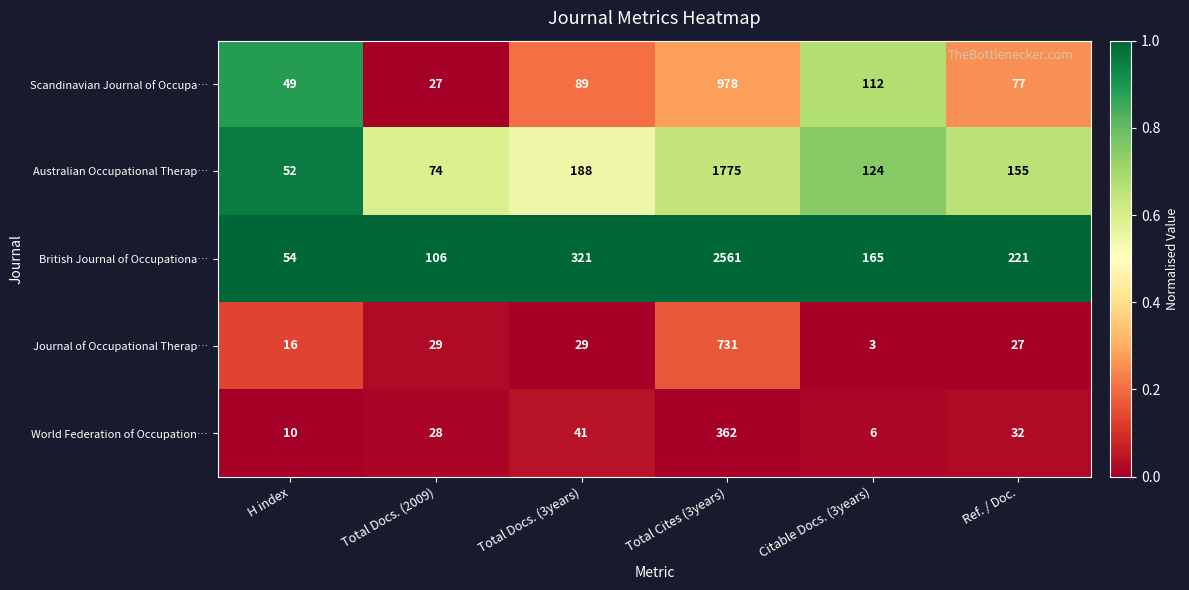

At which label does Australian Occupational Therap… first exceed 155?

Total Docs. (3years)